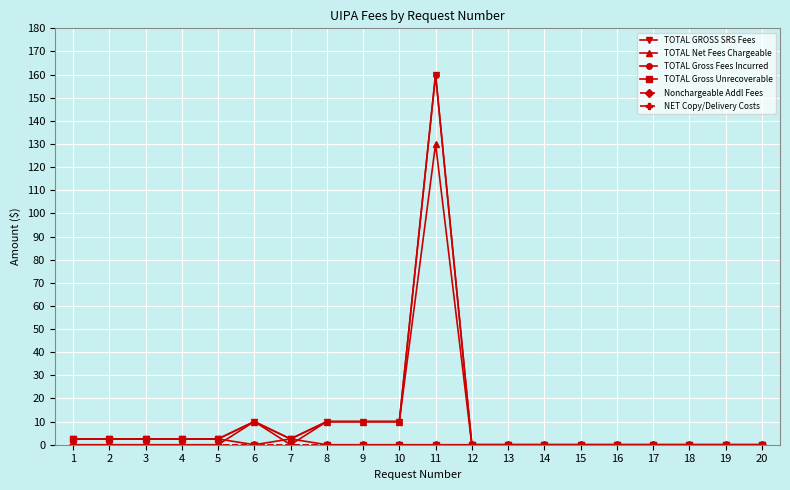

How many times do TOTAL Gross Unrecoverable and TOTAL Net Fees Chargeable cross each other?

3